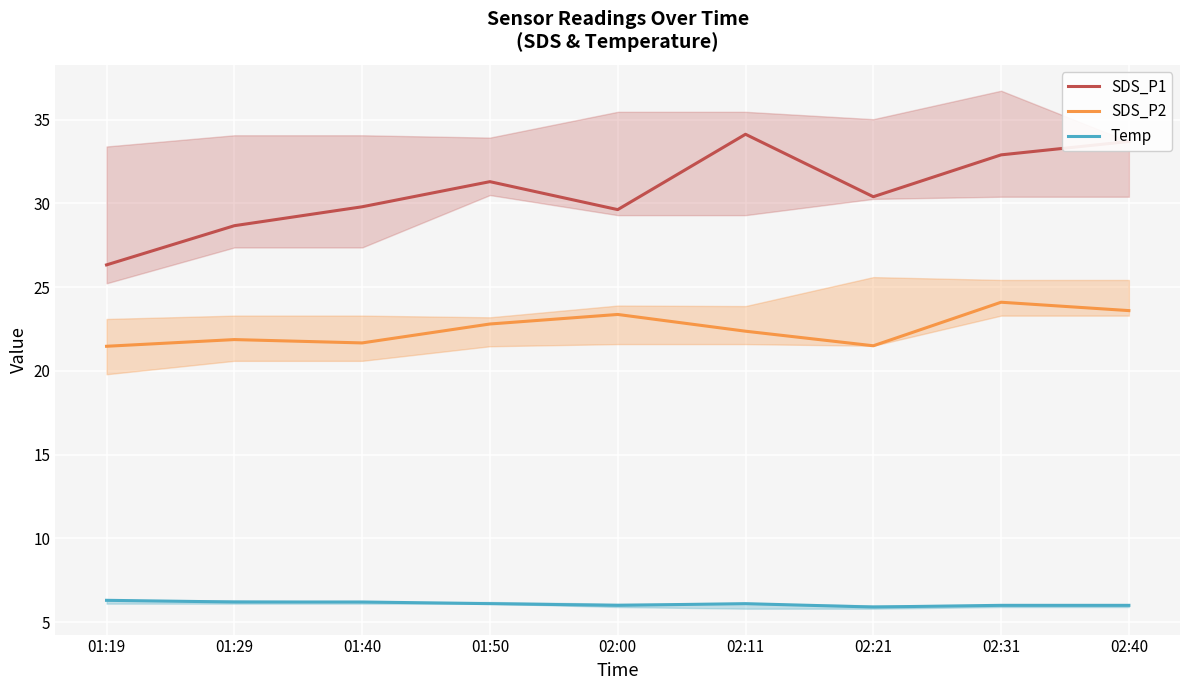

Which series changed the most between 01:19 and 02:40?

SDS_P1